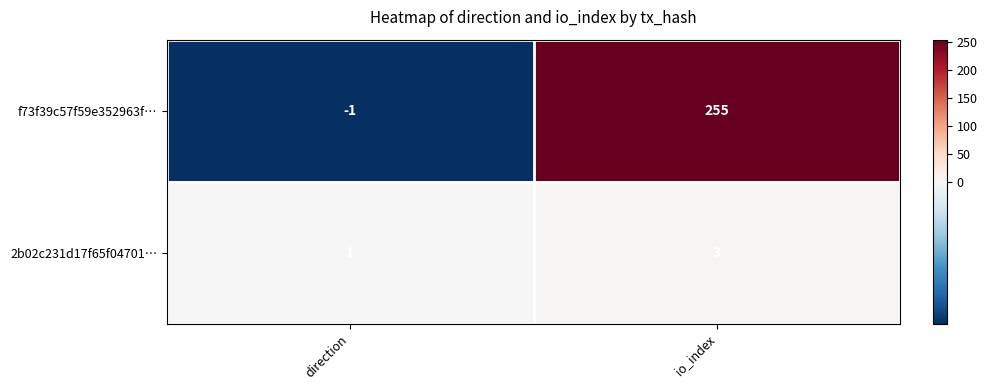

Where is f73f39c57f59e352963f… nearest to the value 127?

direction